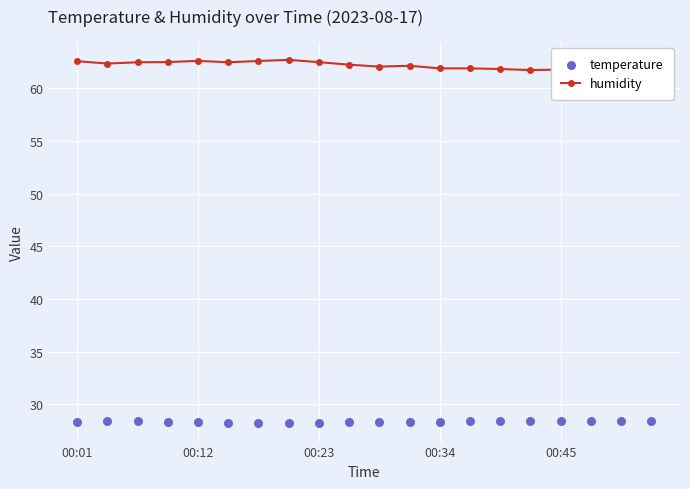

Which series has the largest total across all categories?

humidity